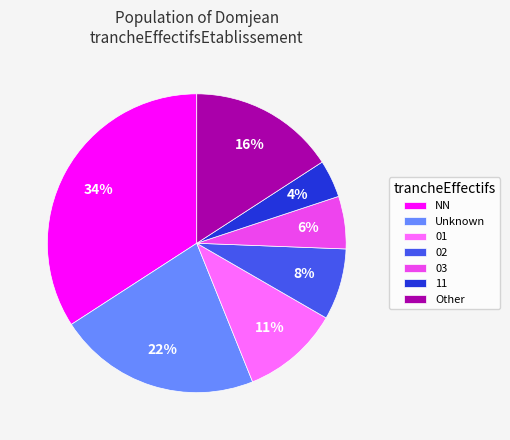

True or false: 11 accounts for 4% of the total.

True